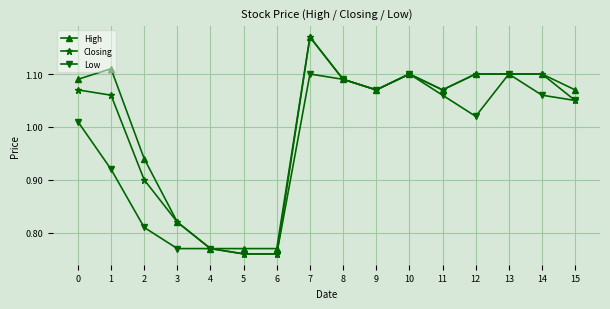

Which label corresponds to the largest value in the chart?

7